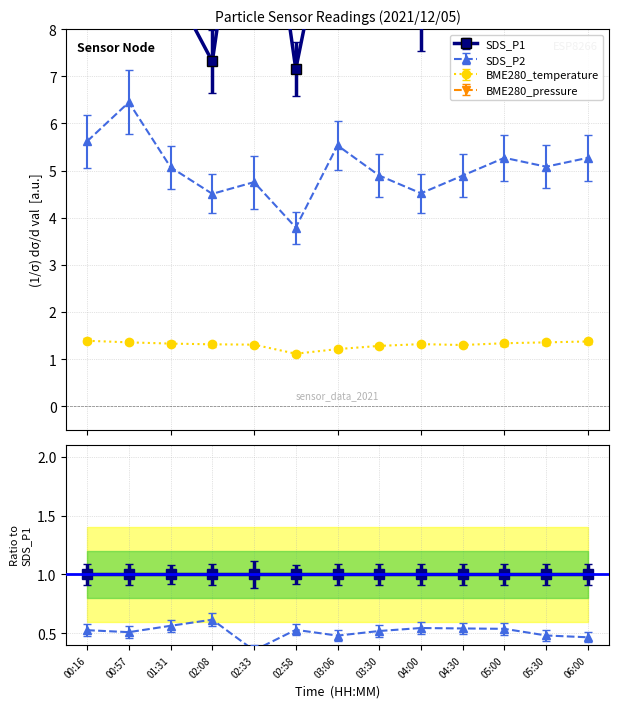

Reading left to right, list all the values displayed in this chart.

SDS_P1: 10.7	12.6	9.0	7.3	13.4	7.2	11.5	9.4	8.3	9.0	9.8	10.5	11.3
SDS_P2: 5.6	6.4	5.1	4.5	4.8	3.8	5.5	4.9	4.5	4.9	5.3	5.1	5.3
BME280_temperature: 1.4	1.4	1.3	1.3	1.3	1.1	1.2	1.3	1.3	1.3	1.3	1.4	1.4
BME280_pressure: 37521.7	37508.0	37505.7	37500.5	37500.8	37493.7	37499.2	37501.0	37502.9	37504.8	37506.7	37508.5	37510.4